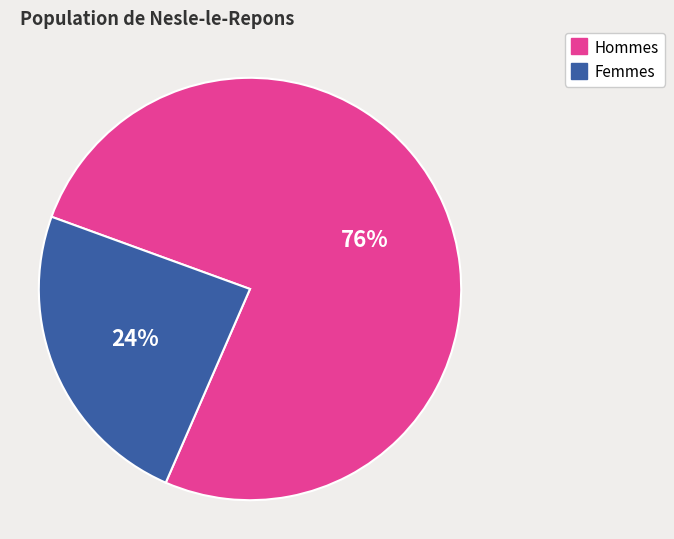

Is there a majority slice in this chart?

Yes